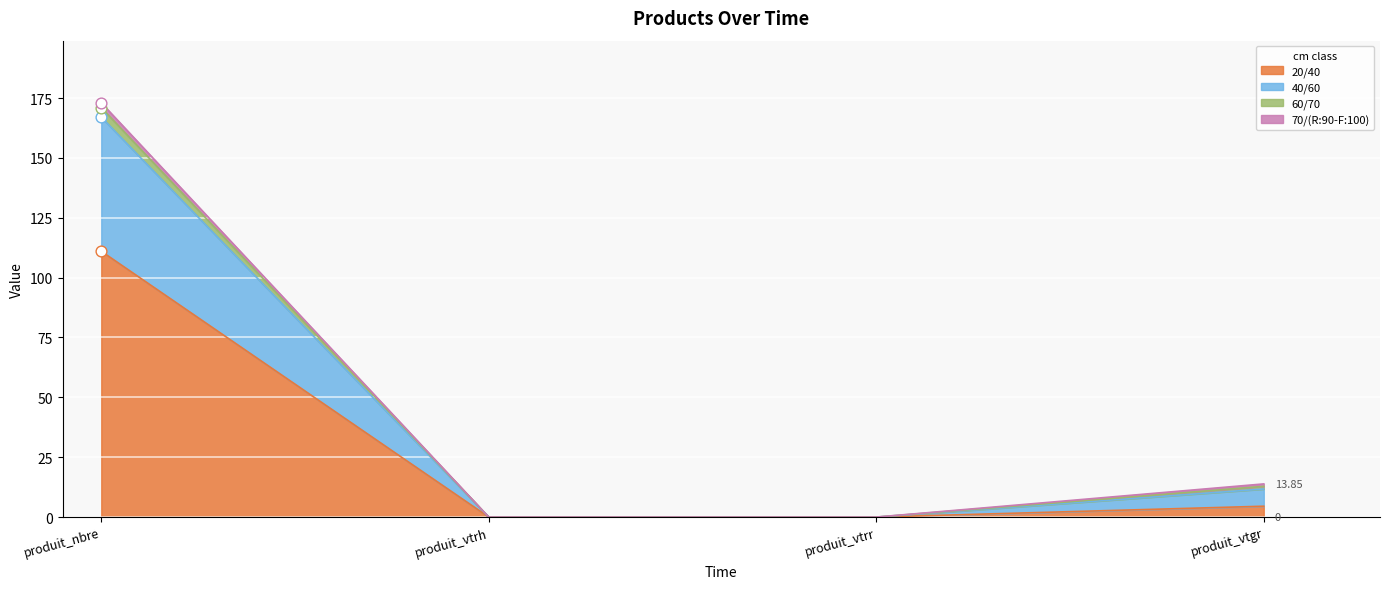

True or false: 20/40 has more than 0 points higher than both neighbors.

False